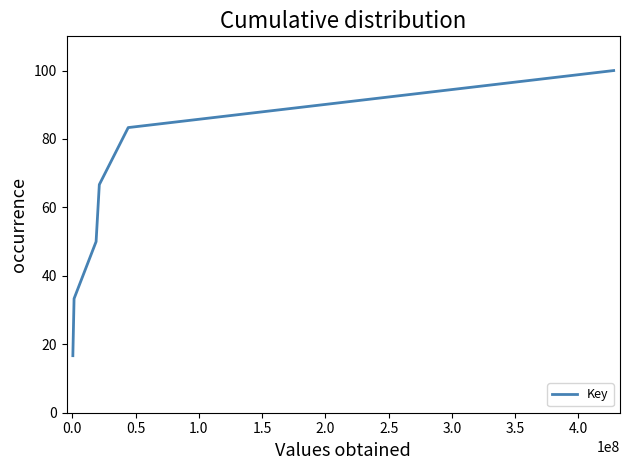

Reading right to left, transcribe all the data shown in this chart.

100.0	83.3	66.7	50.0	33.3	16.7